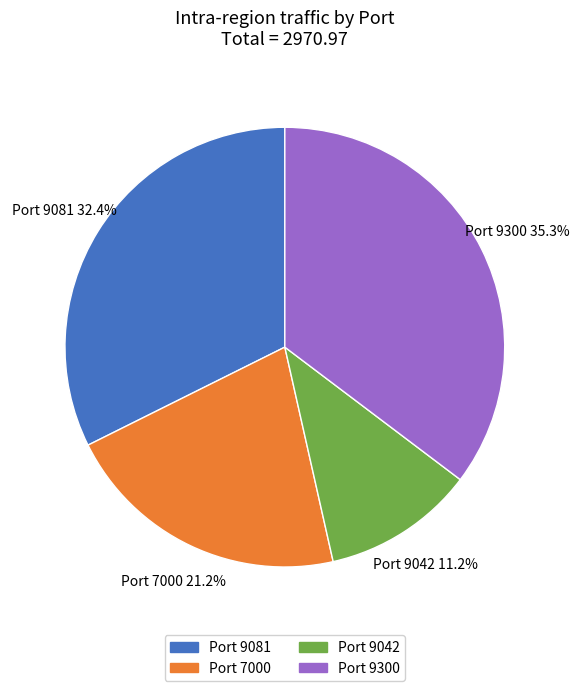

To the nearest percent, what is the average slice percentage?

25%